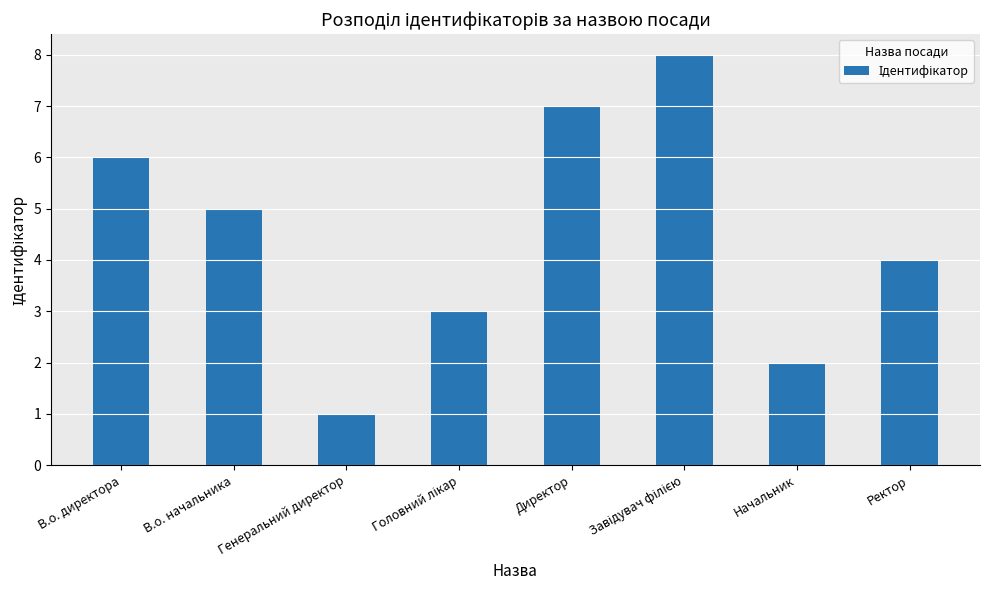

The value at Начальник is 2. True or false?

True